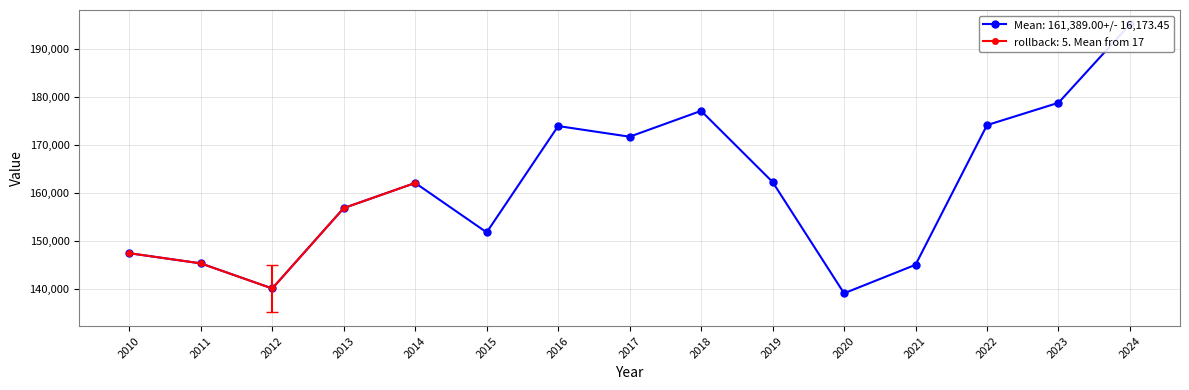

List the labels in order of value, largest first.

2024, 2023, 2018, 2022, 2016, 2017, 2019, 2014, 2013, 2015, 2010, 2011, 2021, 2012, 2020